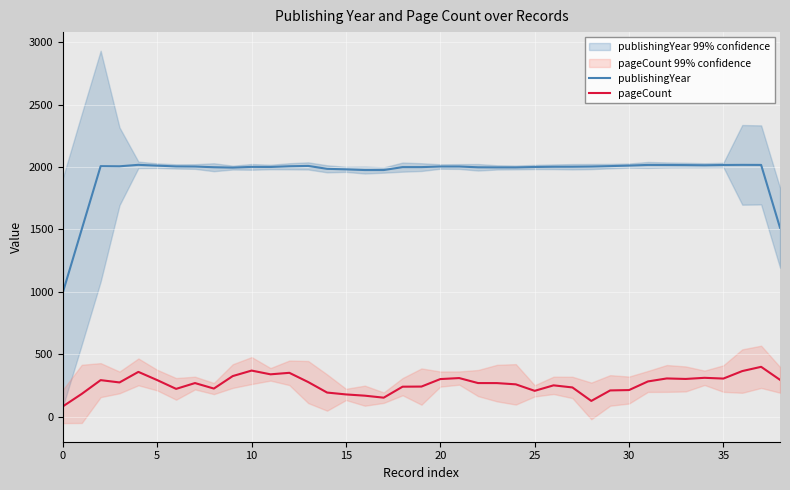

What is the label of the 13th point from the right?

26